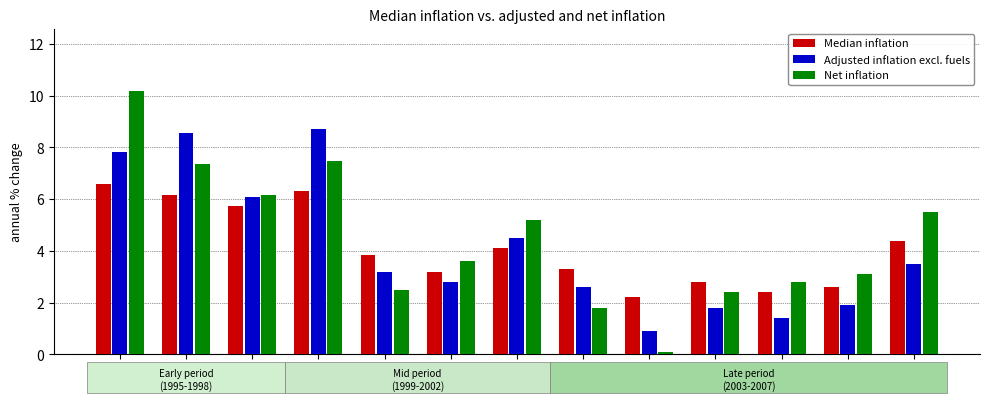

How many groups of bars are there?

13